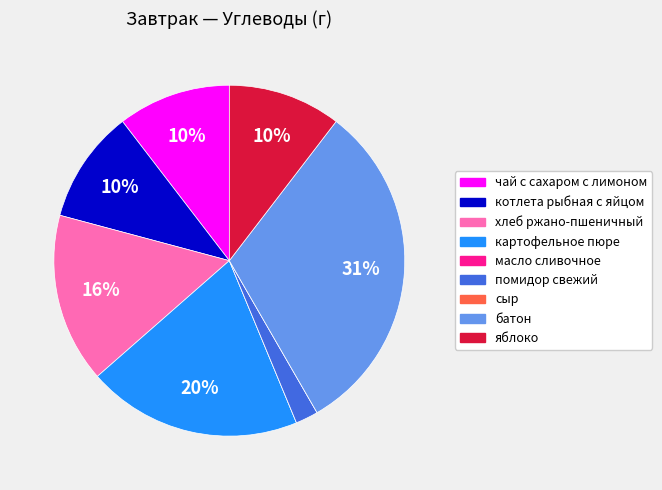

To the nearest percent, what is the difference between the яблоко and батон slice percentages?

21%